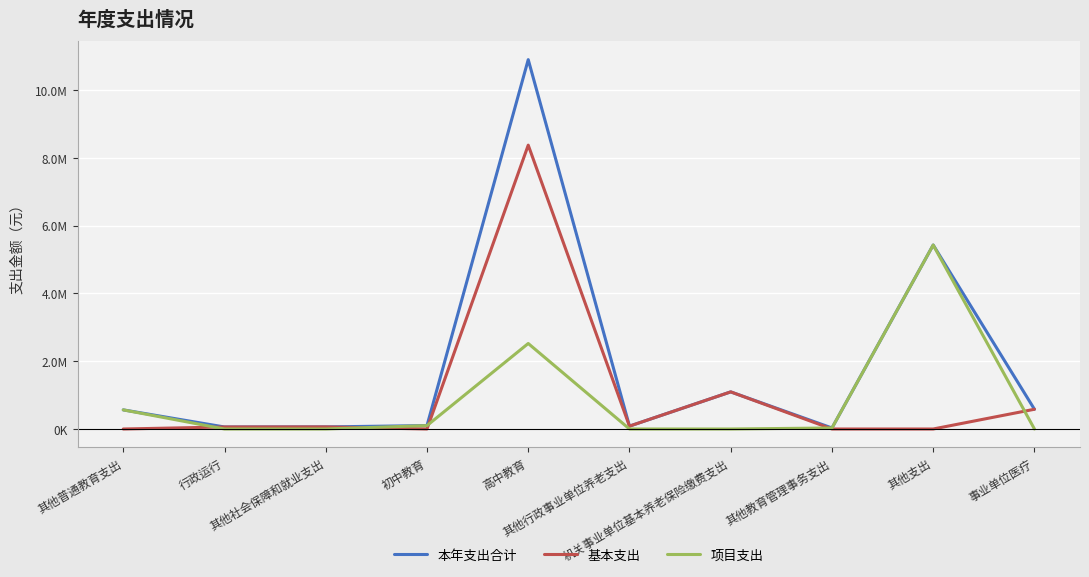

Does the chart have visible grid lines?

Yes